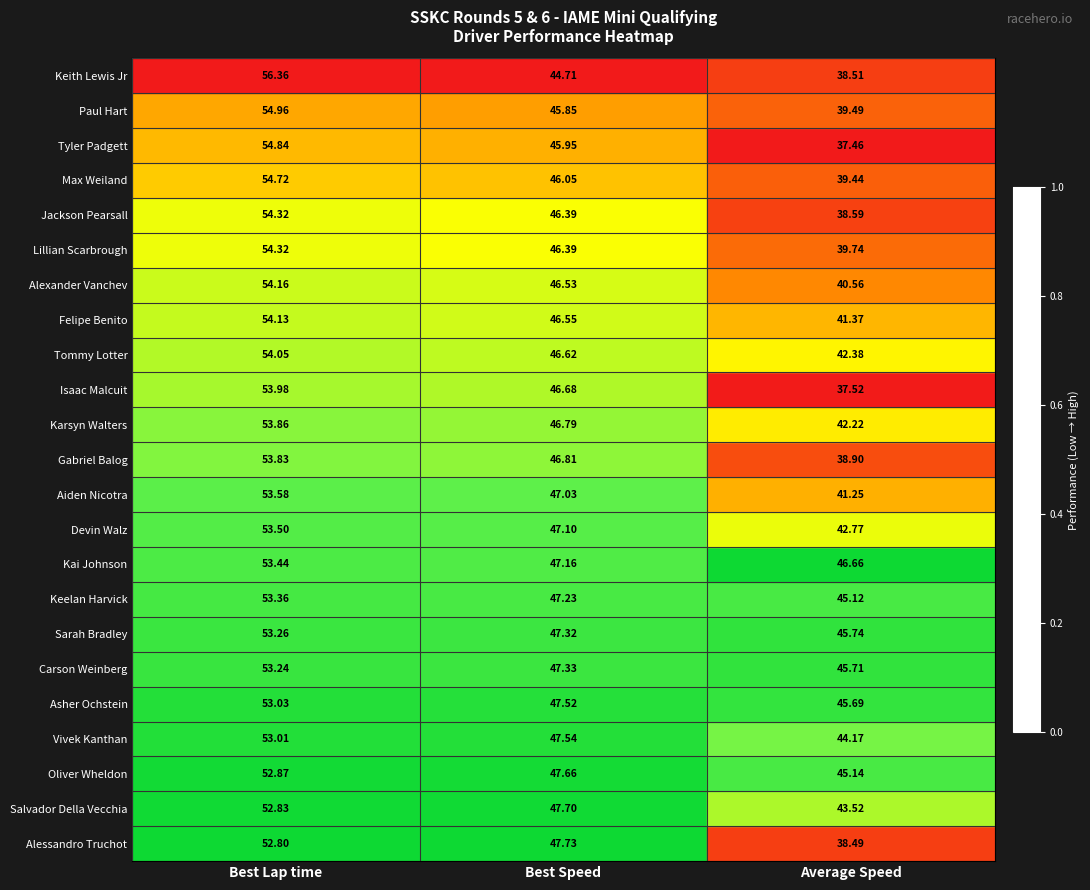

List the labels in order of Kai Johnson value, largest first.

Best Lap time, Best Speed, Average Speed